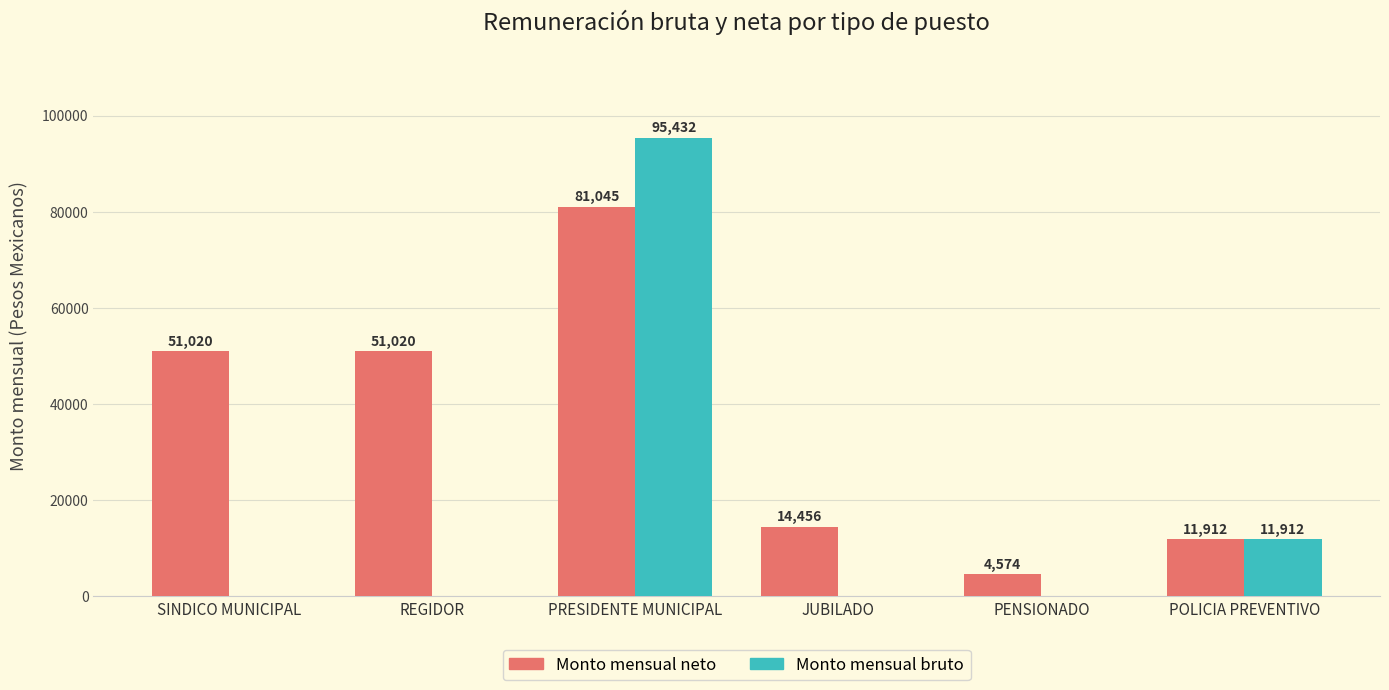

What are all the series names shown in the legend?

Monto mensual neto, Monto mensual bruto